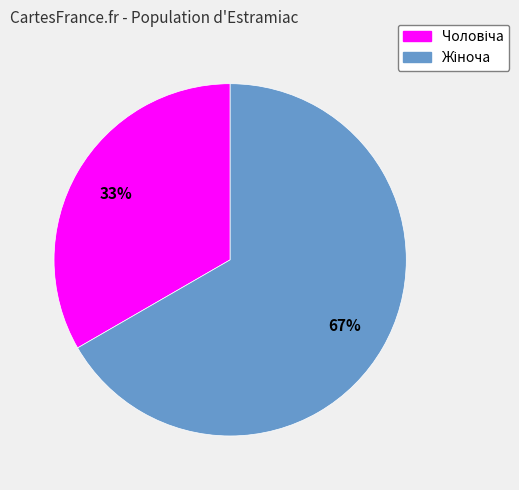

Is there any slice that represents more than half of the pie?

Yes